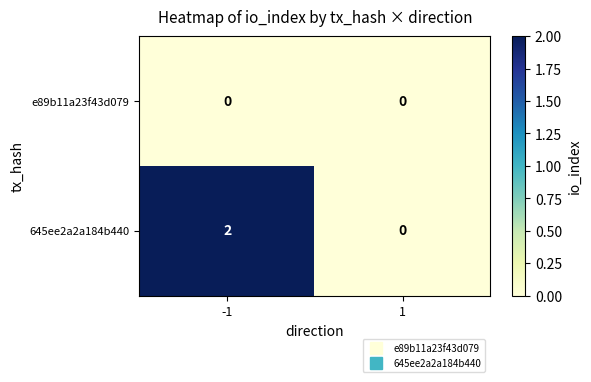

True or false: e89b11a23f43d079 has a value of 0 at 1.

True